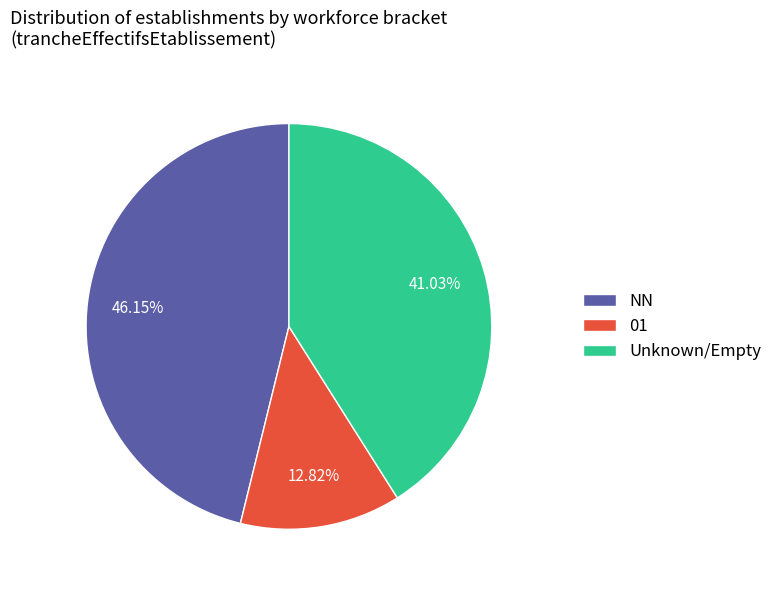

Do 01 and NN together represent more than half of the pie?

Yes